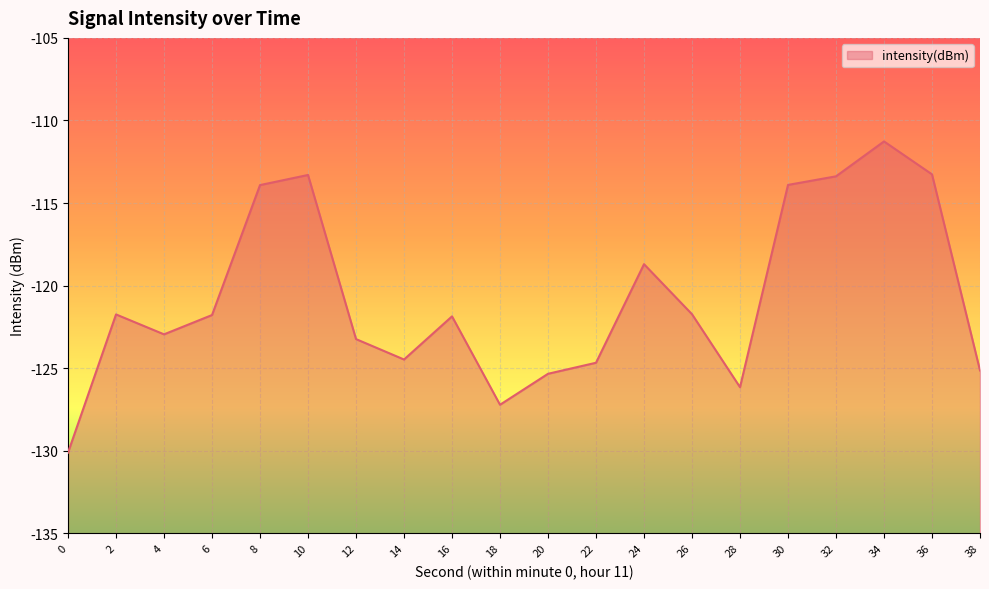

True or false: the data has more than 2 interior local peaks.

True